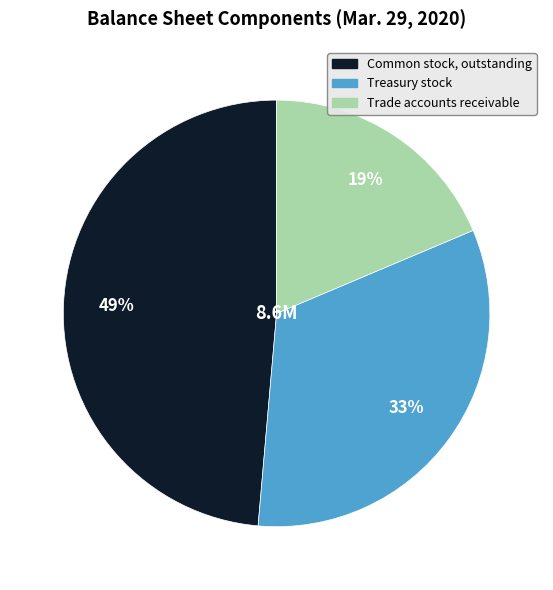

To the nearest percent, what percentage of the pie is Common stock, outstanding?

49%